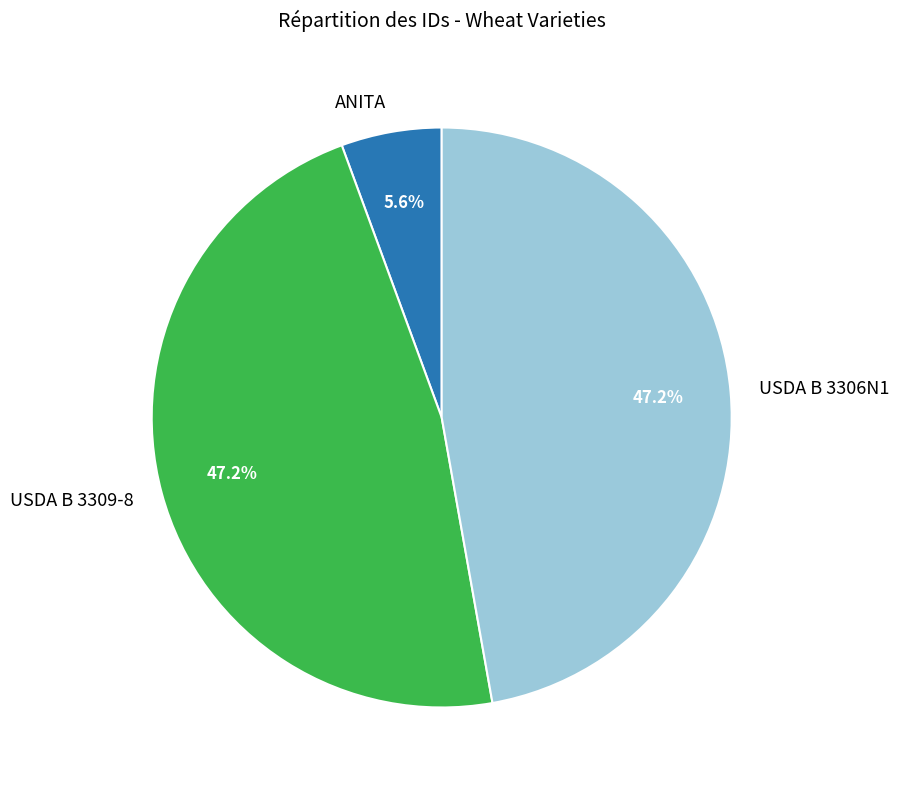

How many segments does this pie chart have?

3